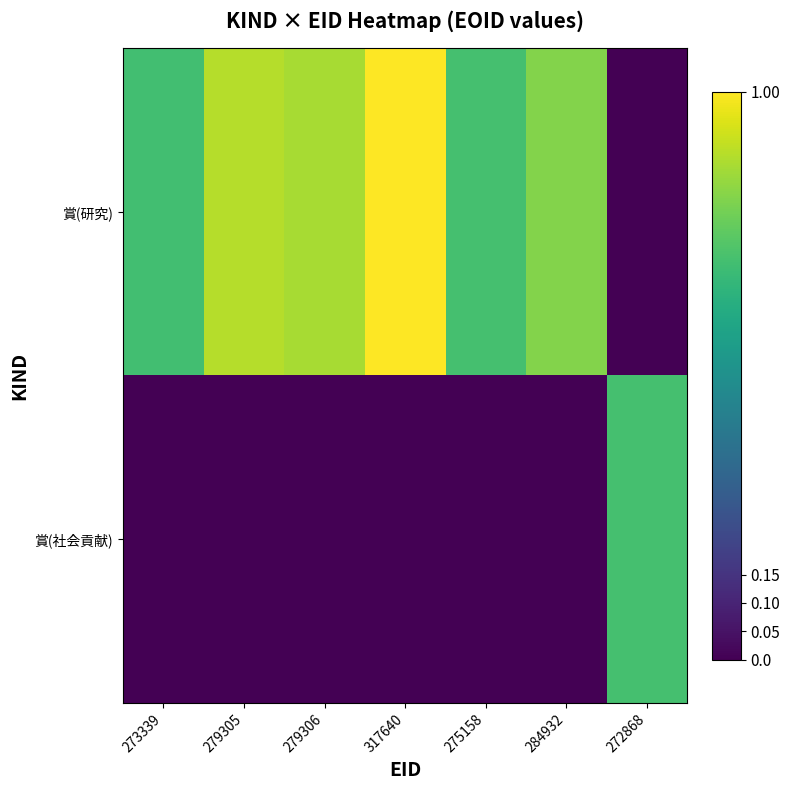

Reading right to left, transcribe all the data shown in this chart.

賞(研究): 272868=0.0	284932=0.8	275158=0.7	317640=1.0	279306=0.9	279305=0.9	273339=0.7
賞(社会貢献): 272868=0.7	284932=0.0	275158=0.0	317640=0.0	279306=0.0	279305=0.0	273339=0.0